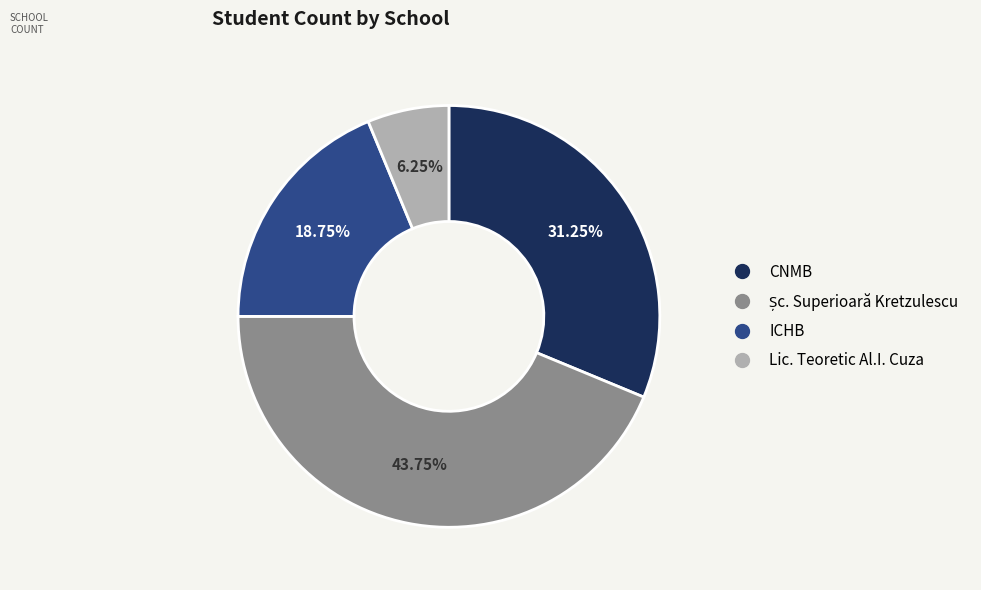

Is it true that ICHB is 19% of the pie?

True